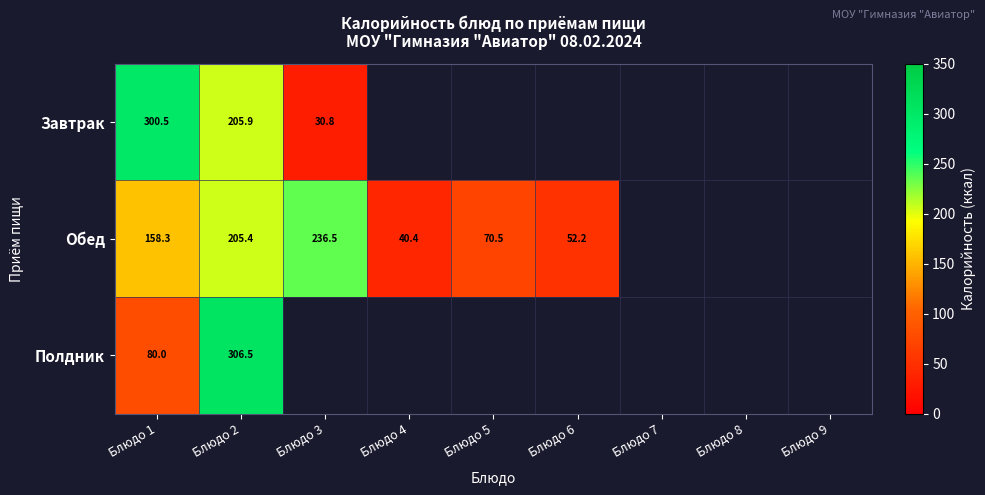

What is the difference between the highest and lowest values at Блюдо 2?

101.1